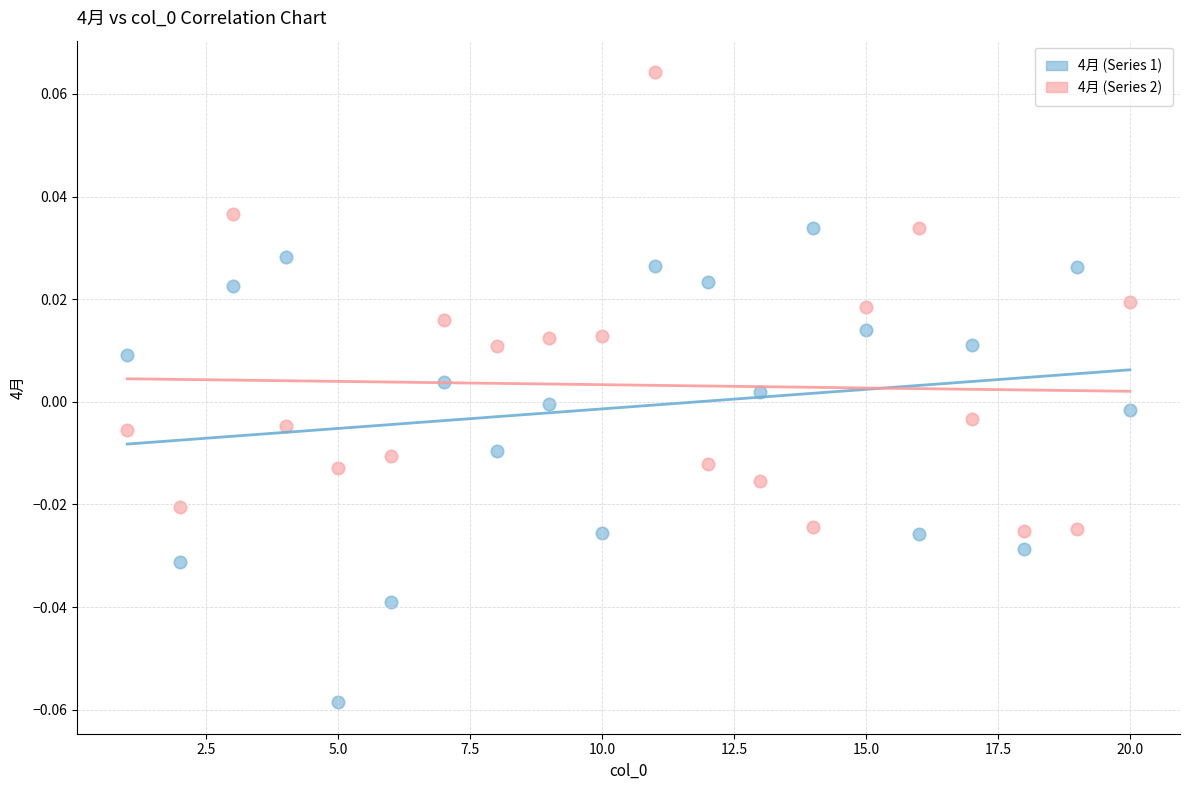

Which series contains the lowest Y value?

4月 (Series 1)